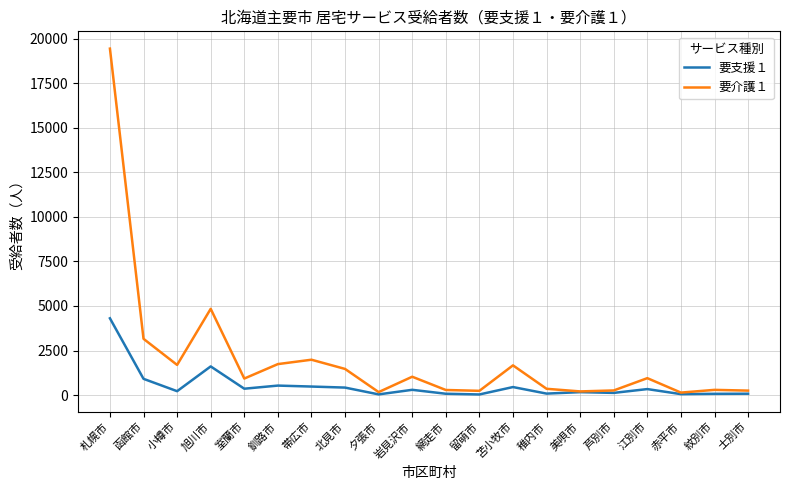

Which series has the largest total across all categories?

要介護１